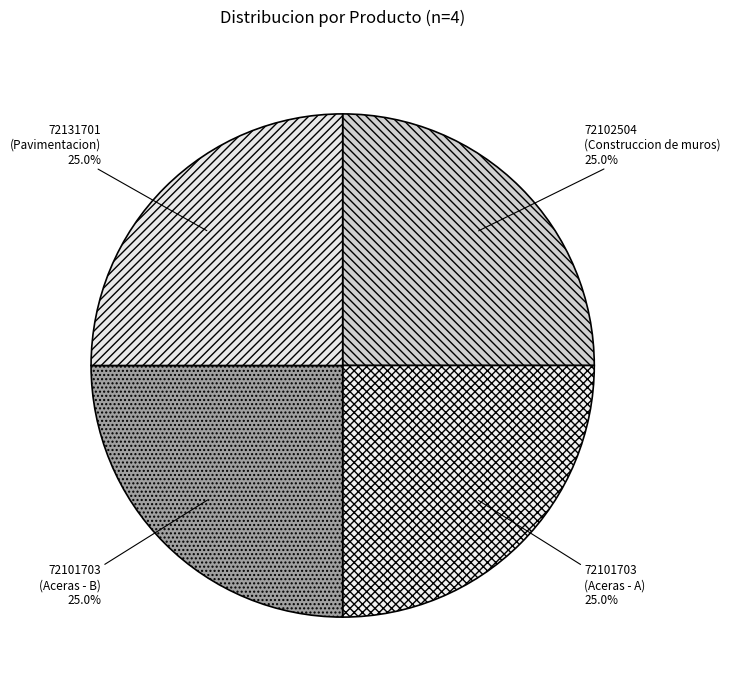

Approximately how many times larger is the value at 72101703 (Aceras - B) compared to 72102504 (Construccion de muros)?

1.0